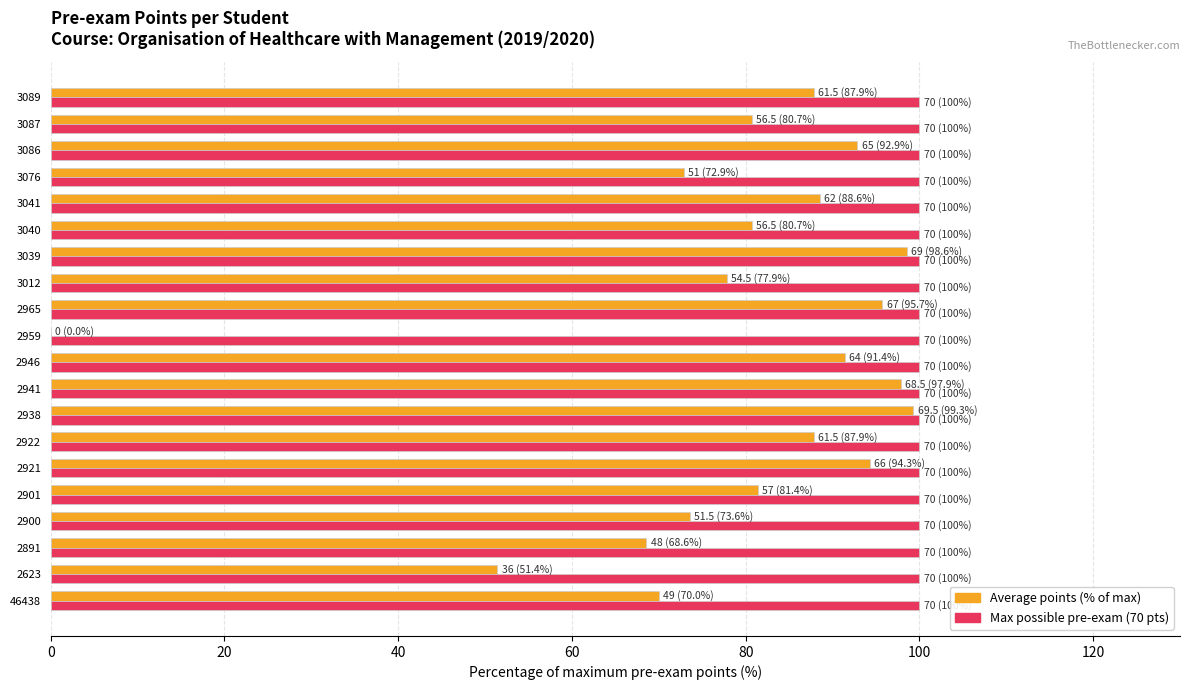

What is the maximum value shown in the chart?

100.0